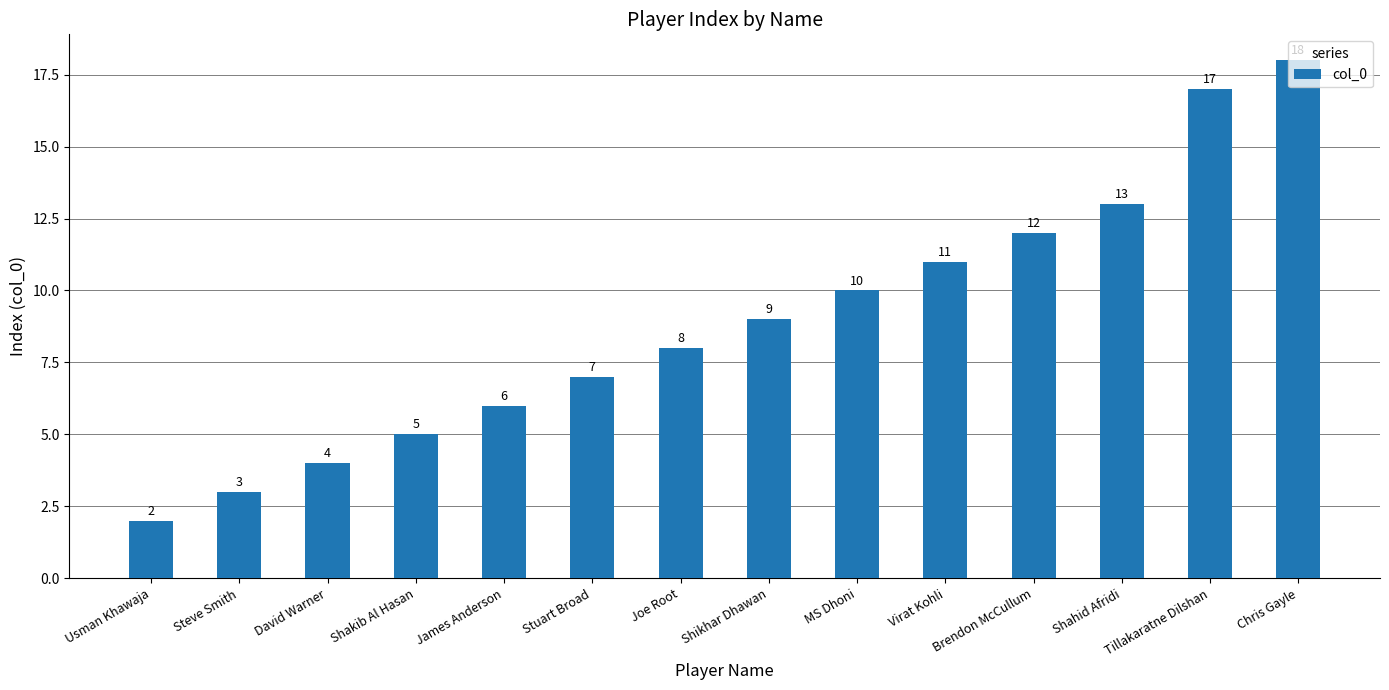

Approximately how many times larger is the value at Shakib Al Hasan compared to Steve Smith?

1.7